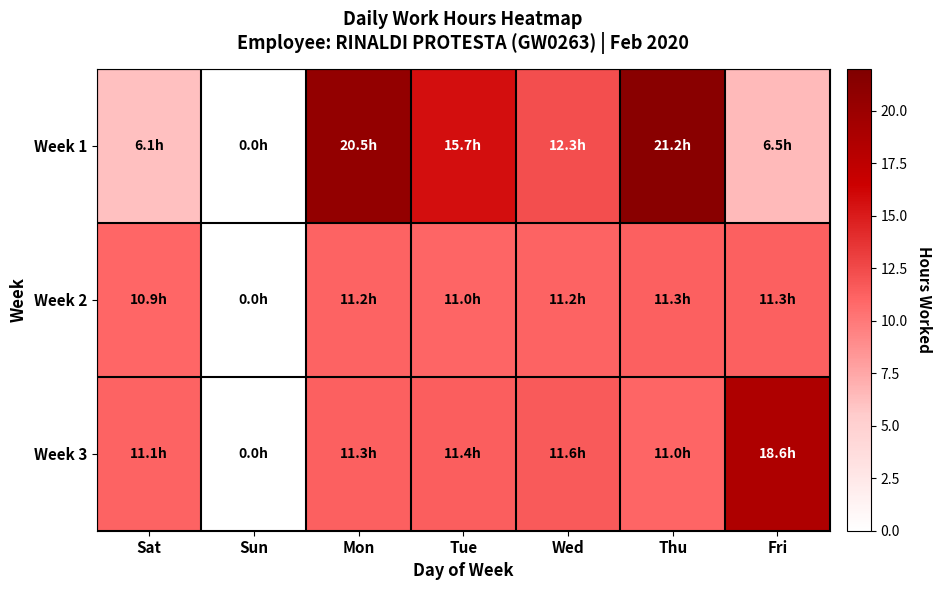

At which category is the sum across all series the highest?

Thu